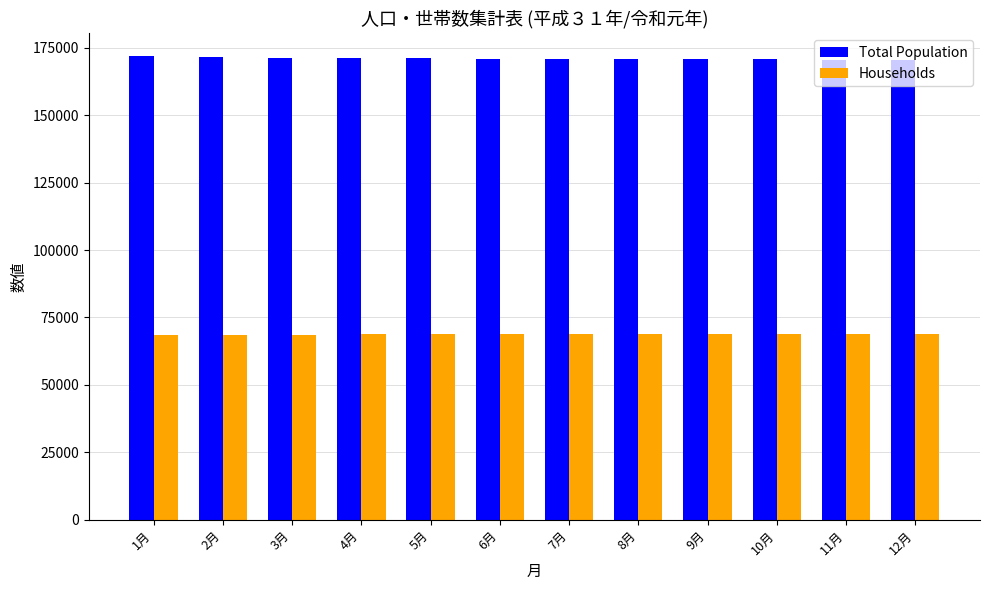

What is the difference between the Total Population values at 6月 and 7月?

73